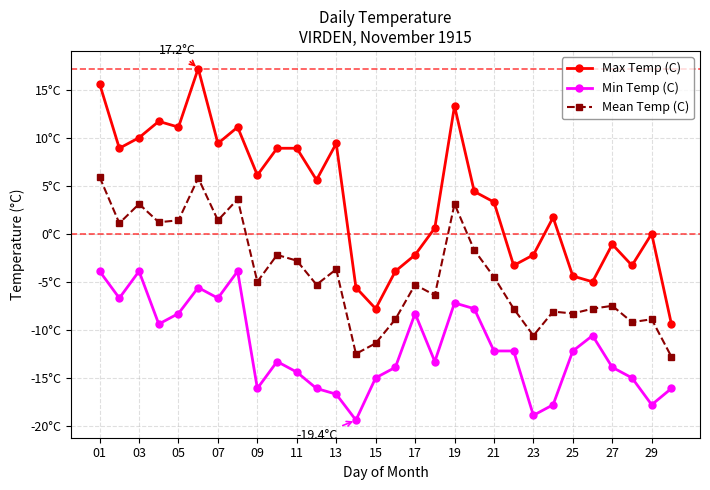

Does the chart have visible grid lines?

Yes